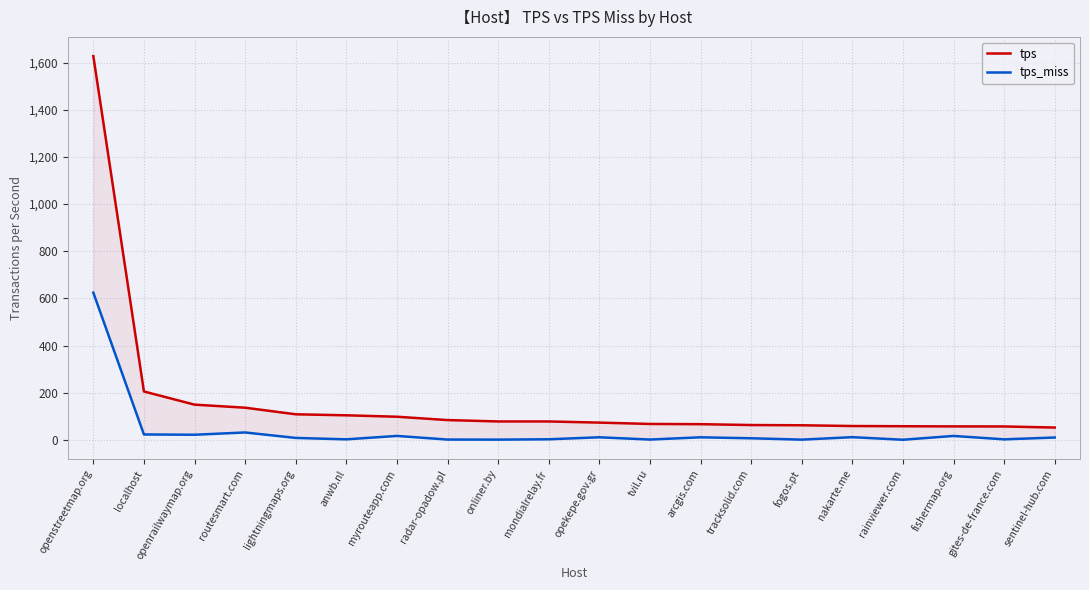

Does the chart display data point markers on the line(s)?

No